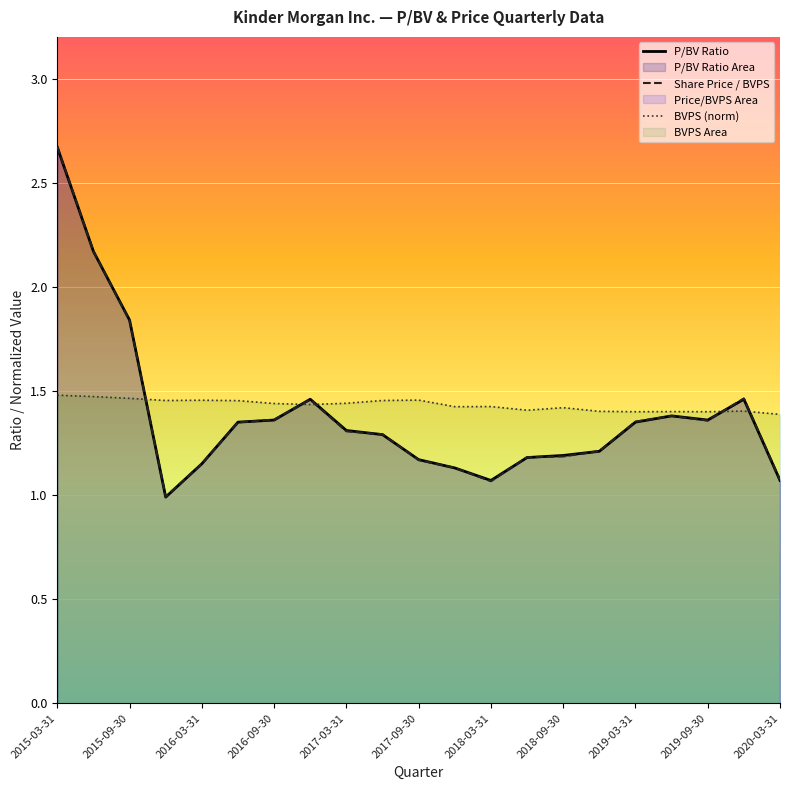

What is the sum of all BVPS (norm) values?

30.1